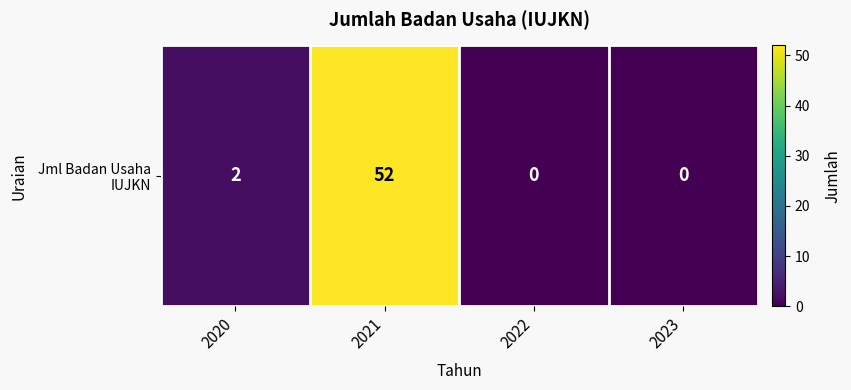

Is it true that the value at 2020 is 3?

False